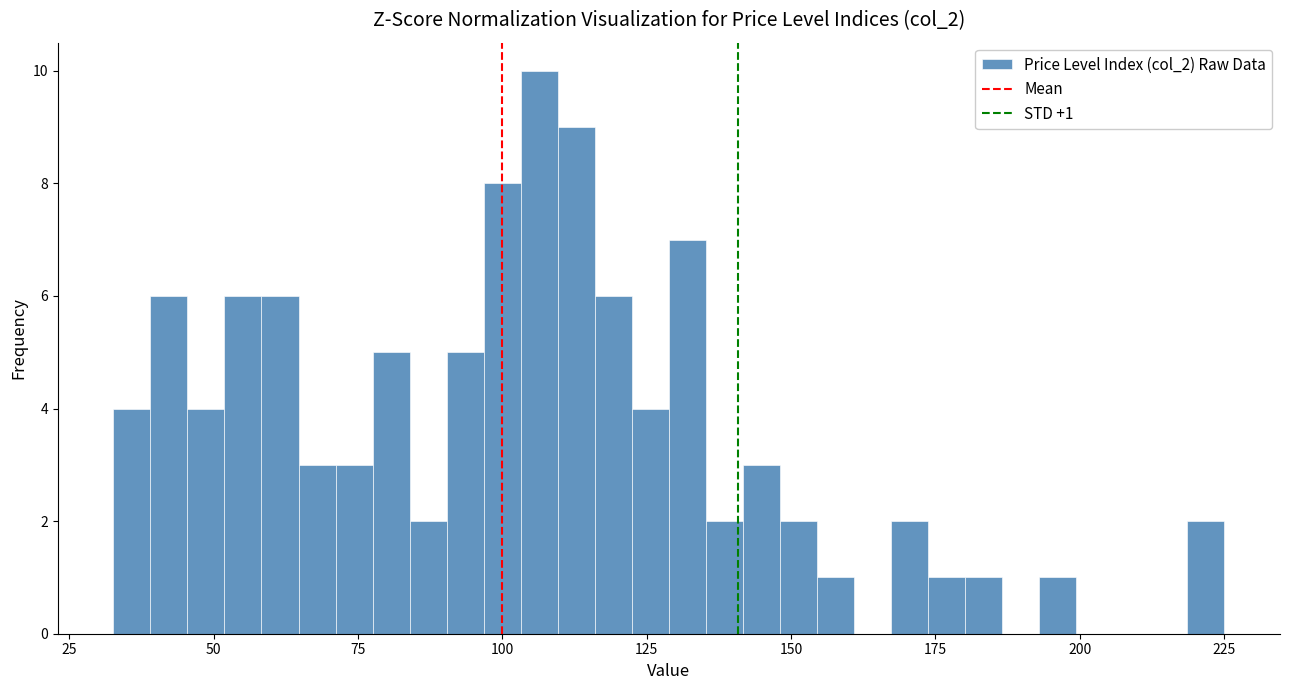

Around what value on the x-axis is the tallest bar? Give the approximate position of its centre, as read against the axis.

105